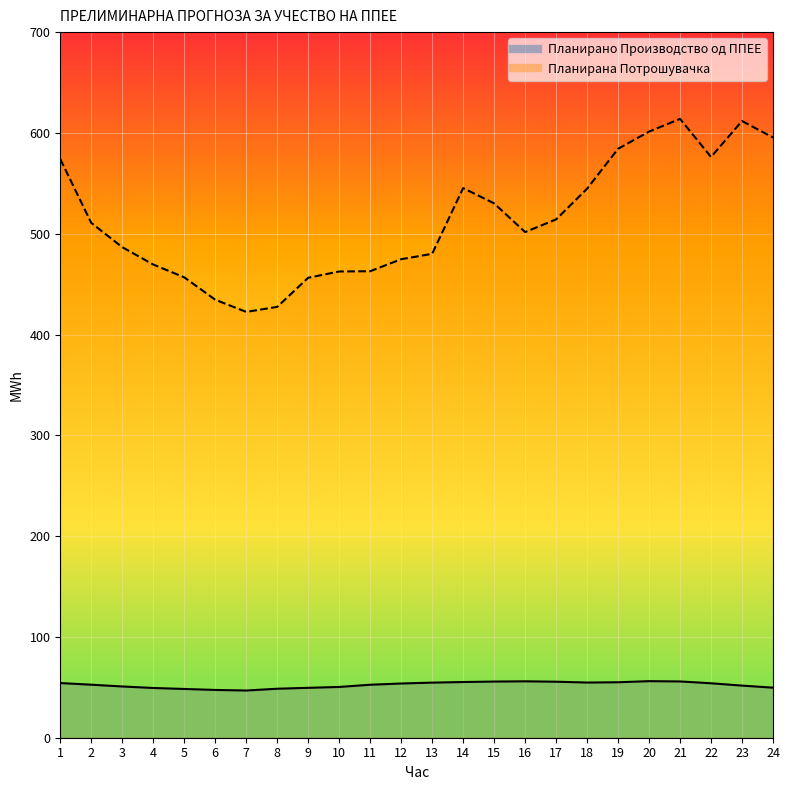

Which series has the largest range (max minus min)?

Планирана Потрошувачка